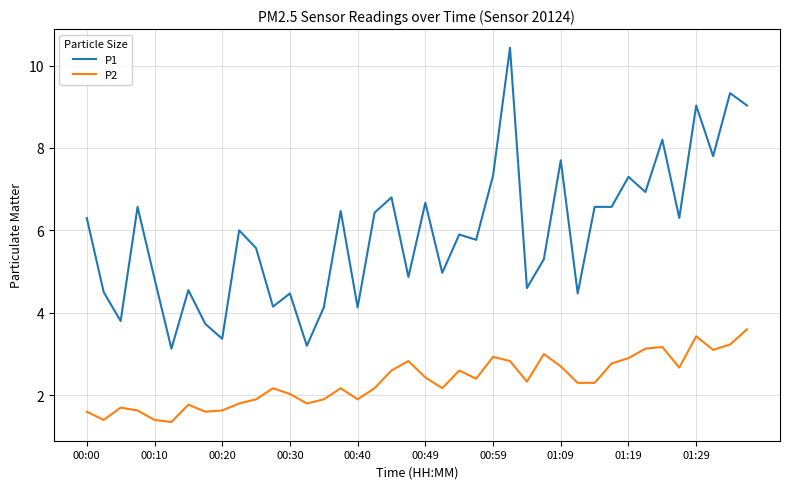

Rank the series by their average value, from highest to lowest.

P1, P2